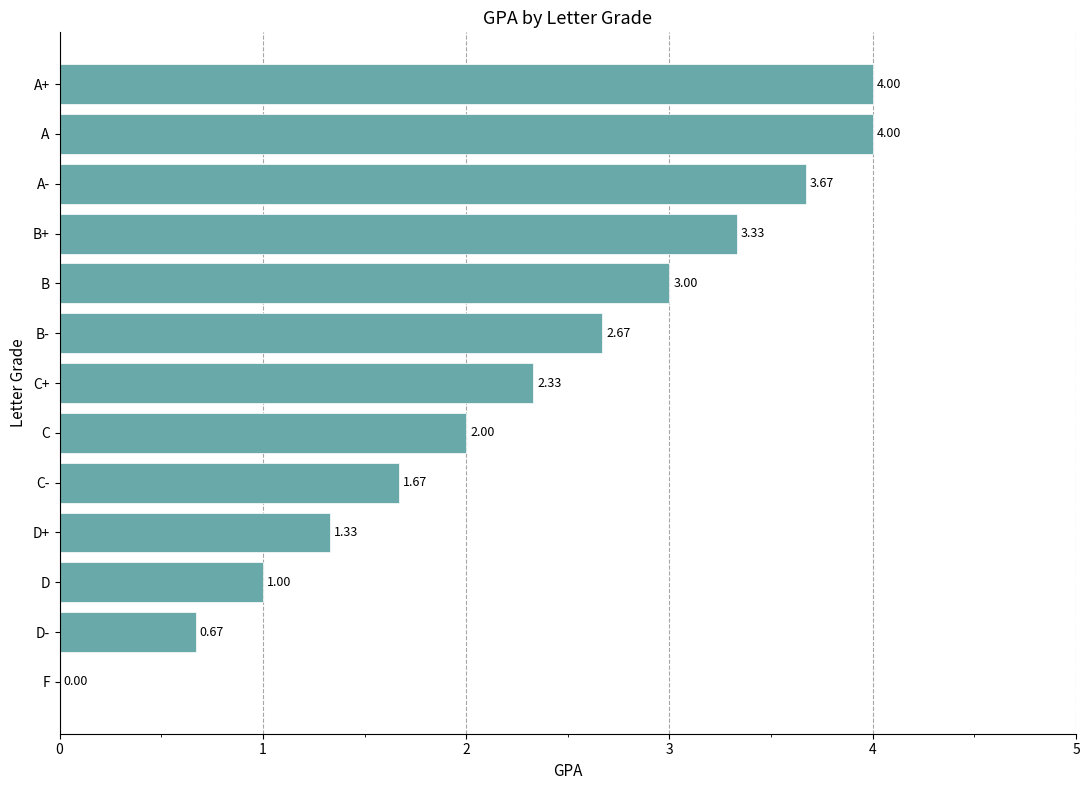

Which has a higher value, D+ or A+?

A+